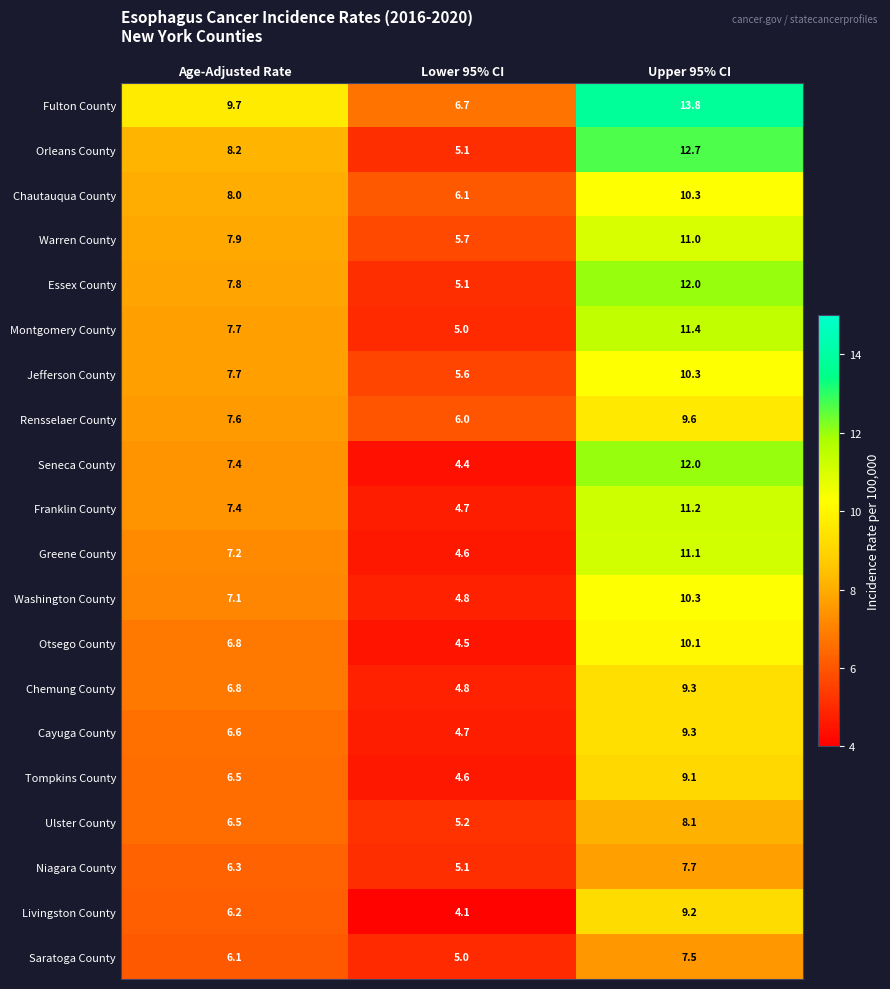

At which category is the sum across all series the highest?

Upper 95% CI